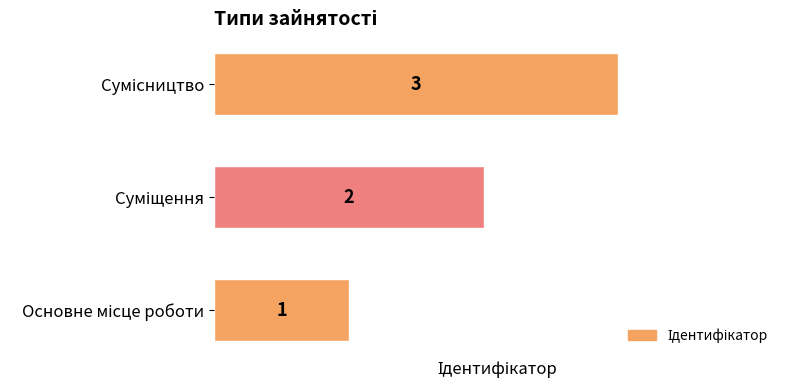

Count the values in the range 1 to 3.

3